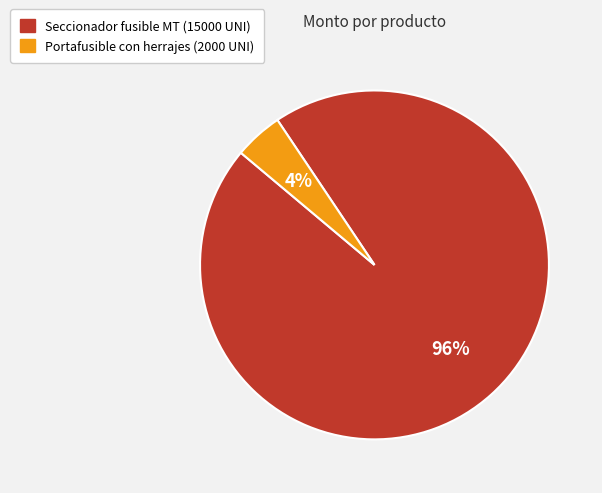

Does any single category account for the majority?

Yes